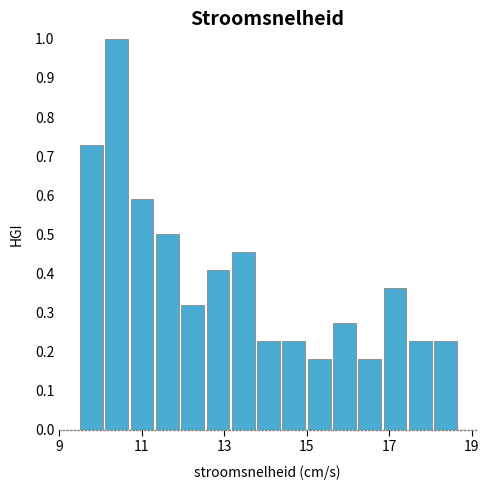

Around what value on the x-axis is the tallest bar? Give the approximate position of its centre, as read against the axis.

10.4